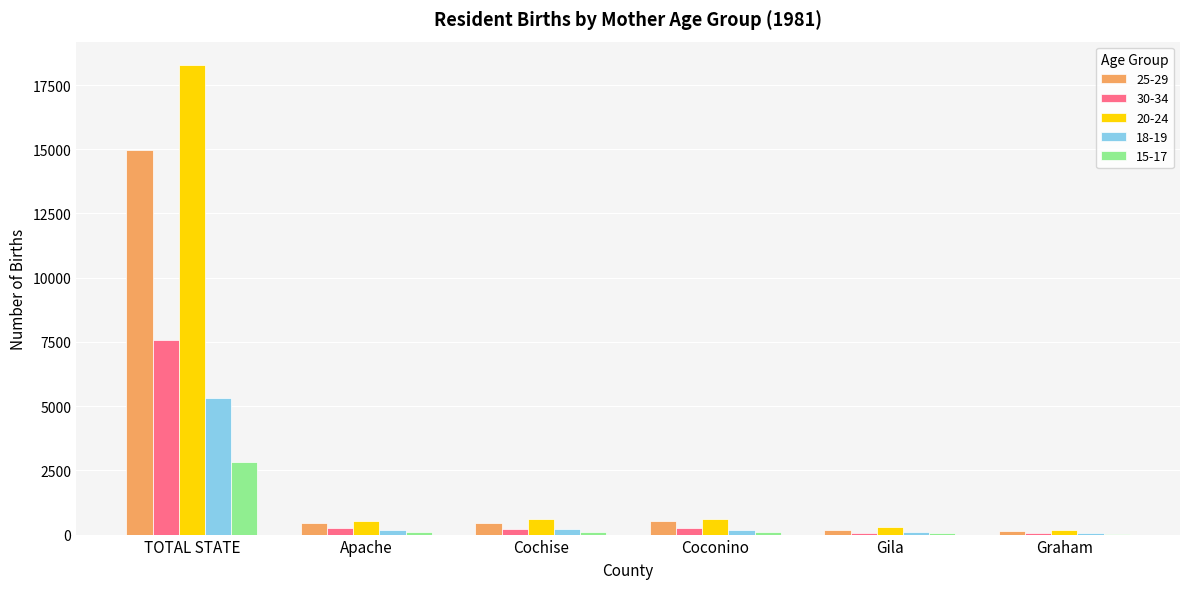

What is the sum of the 25-29 values at Coconino and Cochise?

966